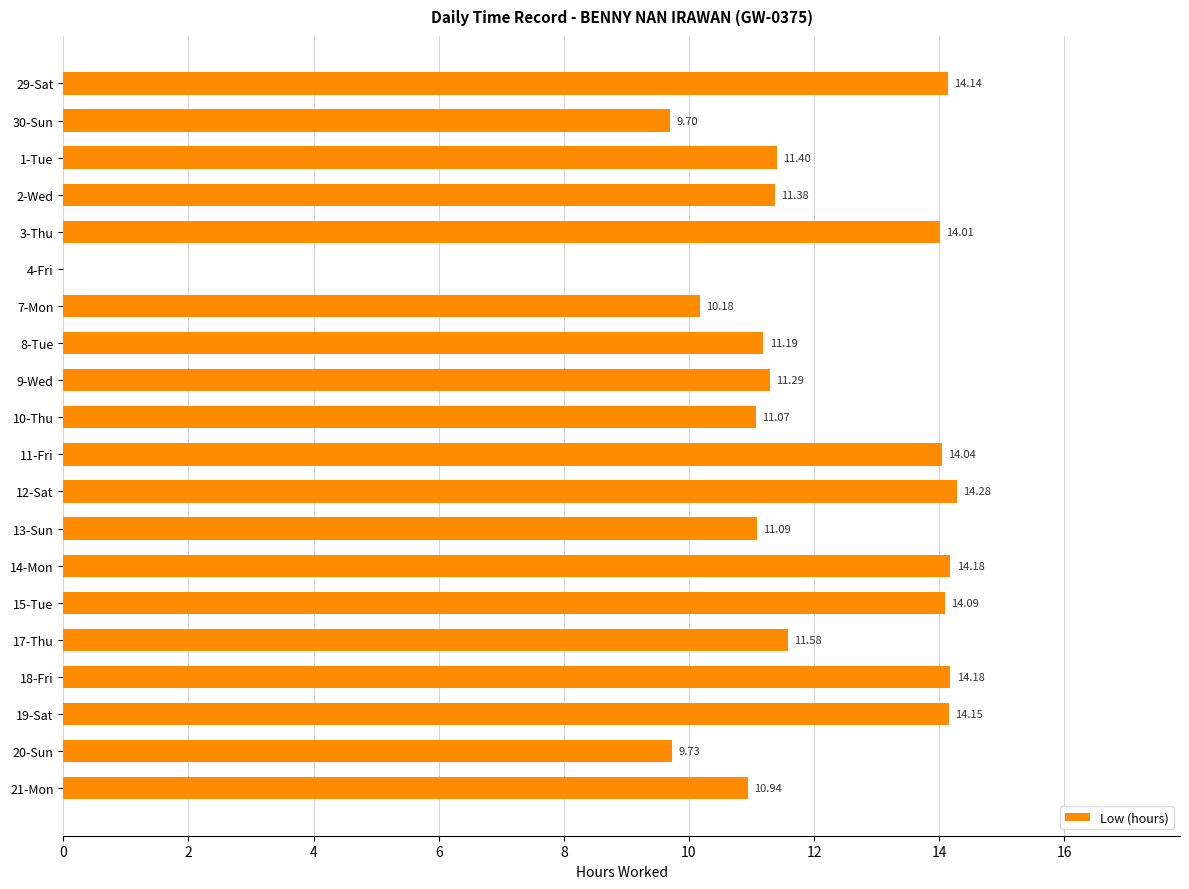

How many data points are above 11?

15